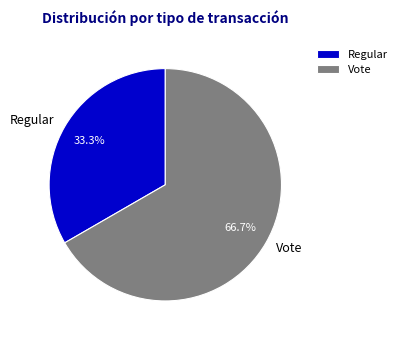

What is the largest slice in the pie chart?

Vote